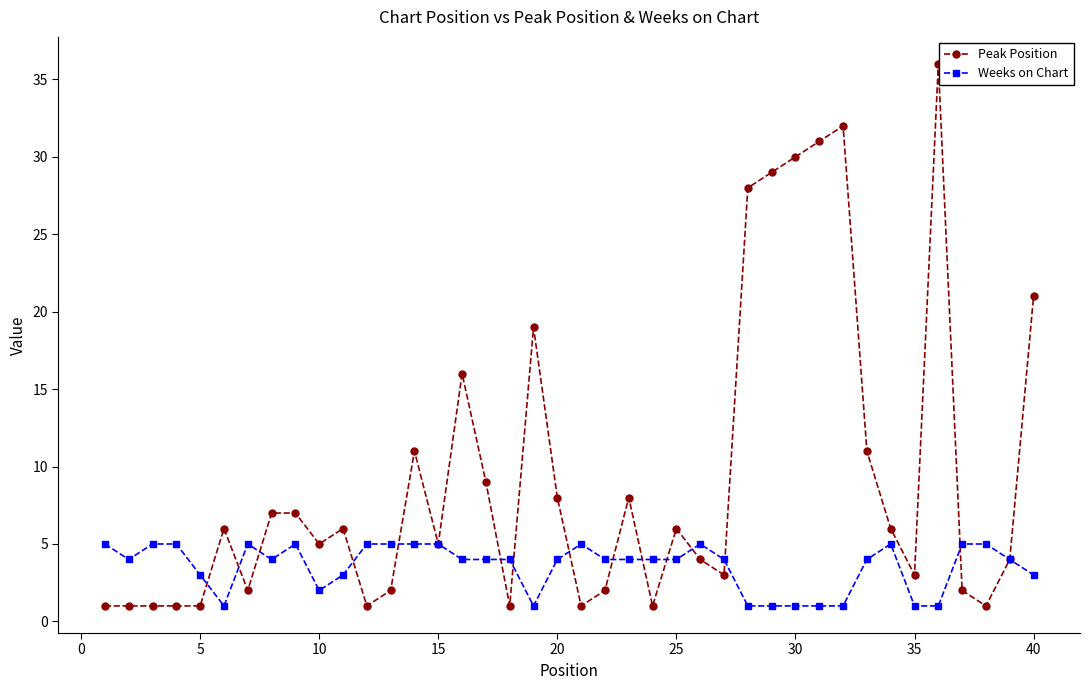

Is this an area chart (filled region under the line)?

No